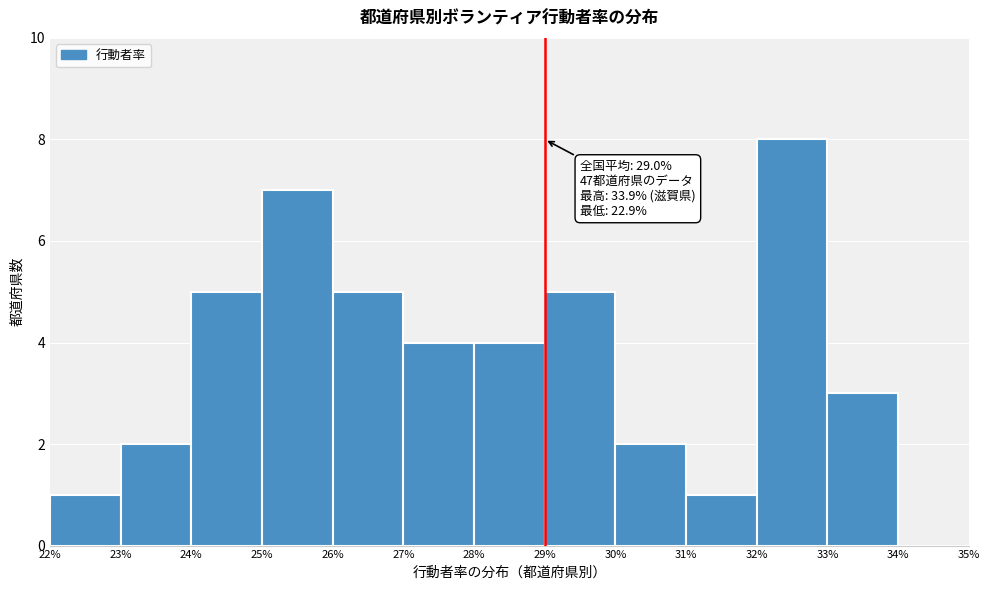

Which range on the x-axis has the tallest bar?

32% to 33%